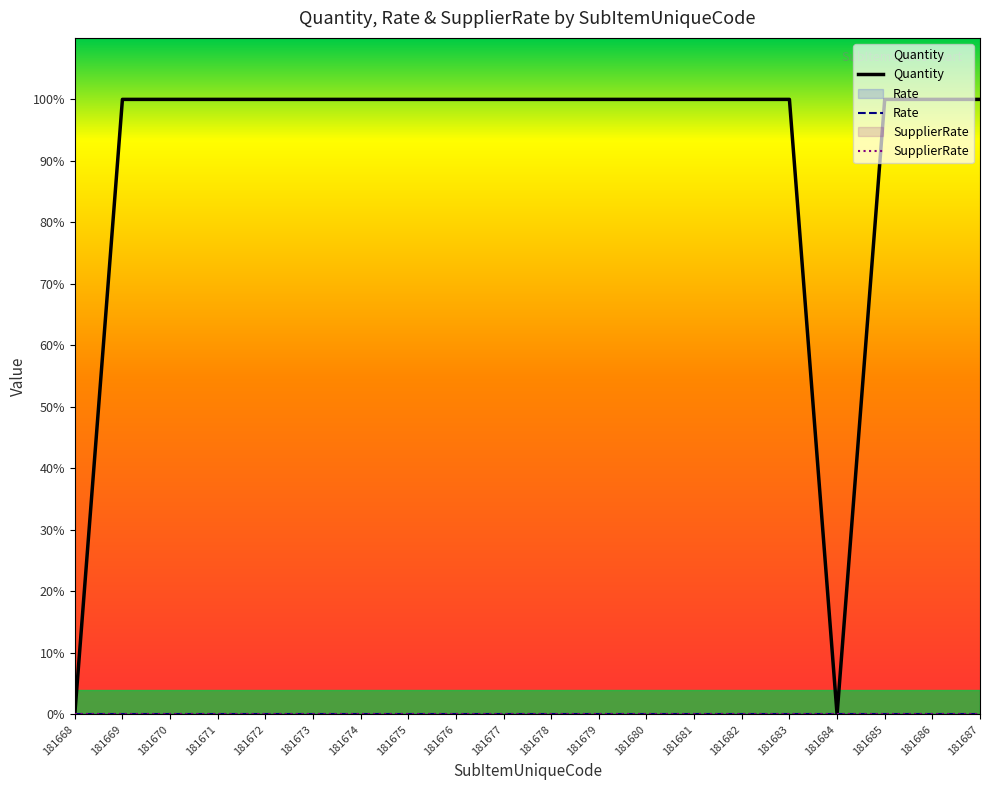

What is the total value across all series at 181681?

1